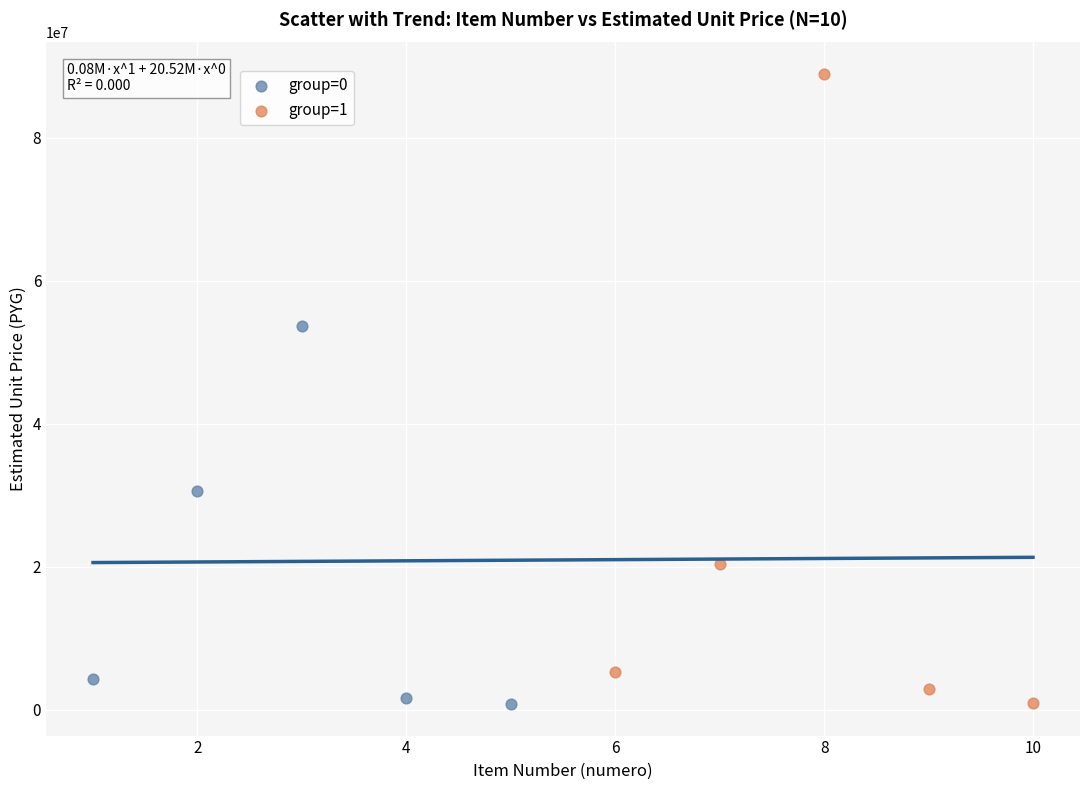

Which series contains the highest Y value?

group=1